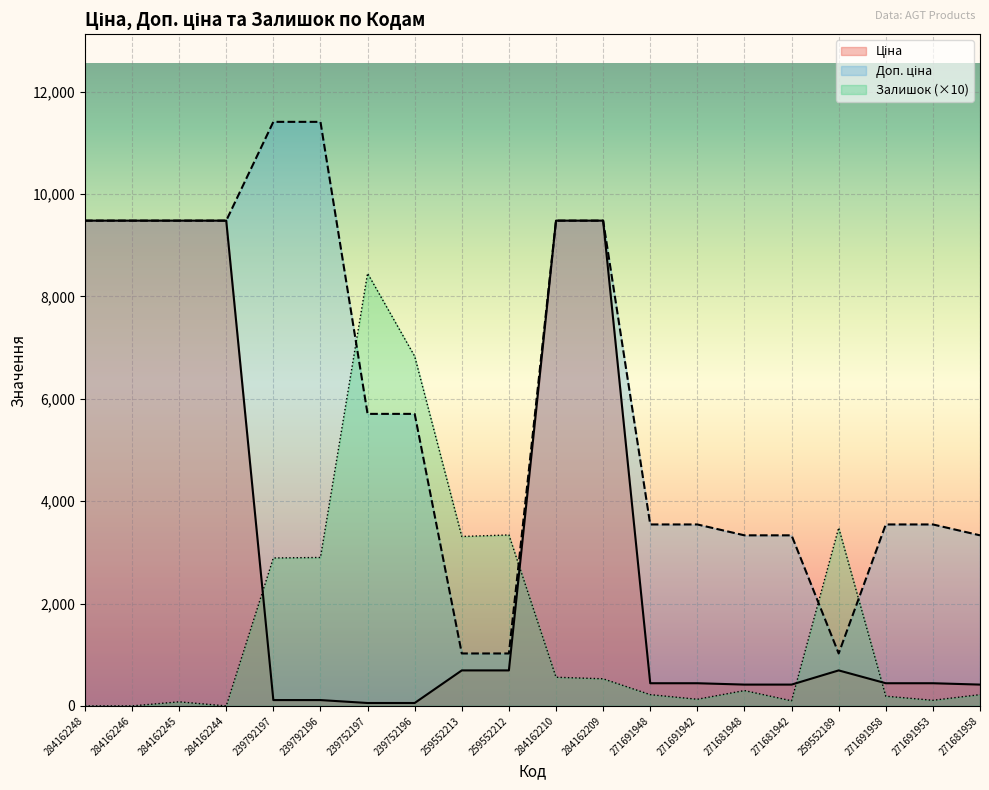

Which label corresponds to the largest value in the chart?

239792197